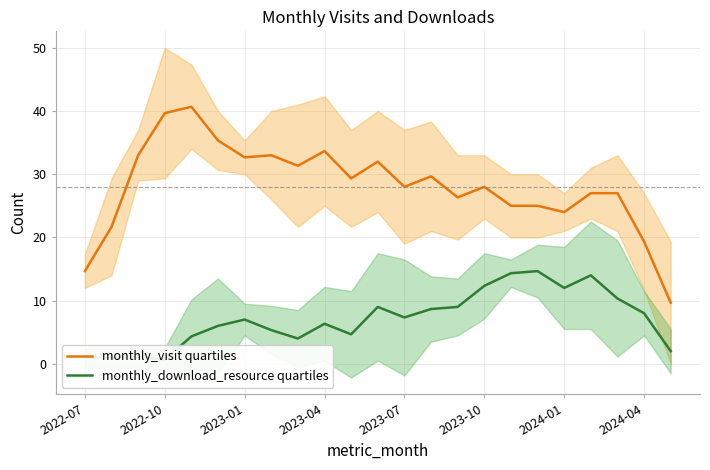

Reading left to right, extract all data points from this chart.

monthly_visit quartiles: 14.7	21.7	33.0	39.7	40.7	35.3	32.7	33.0	31.3	33.7	29.3	32.0	28.0	29.7	26.3	28.0	25.0	25.0	24.0	27.0	27.0	19.3	9.7
monthly_download_resource quartiles: 1.0	1.0	1.0	0.7	4.3	6.0	7.0	5.3	4.0	6.3	4.7	9.0	7.3	8.7	9.0	12.3	14.3	14.7	12.0	14.0	10.3	8.0	2.0